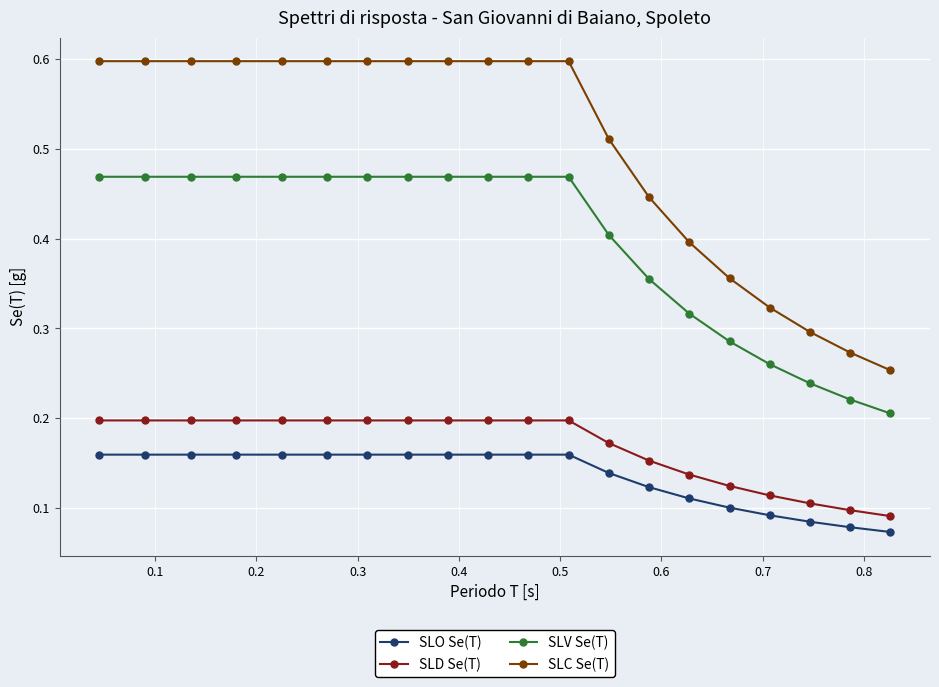

List the series in order of their peak value, highest first.

SLC Se(T), SLV Se(T), SLD Se(T), SLO Se(T)